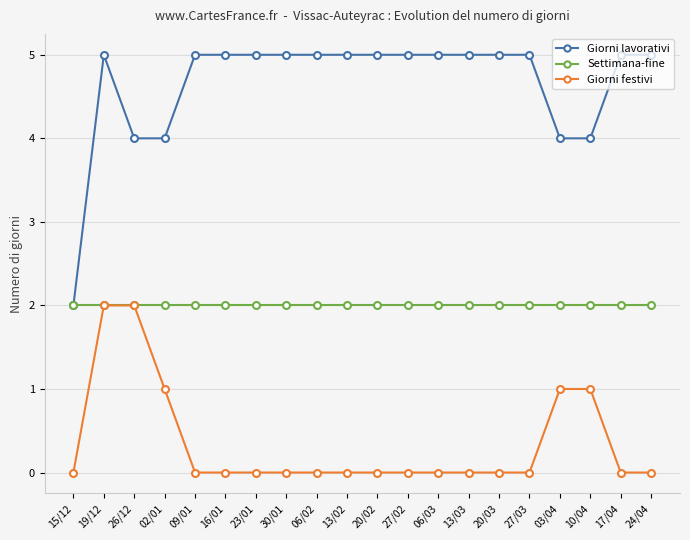

Count the Giorni lavorativi values in the range 5 to 6.

15